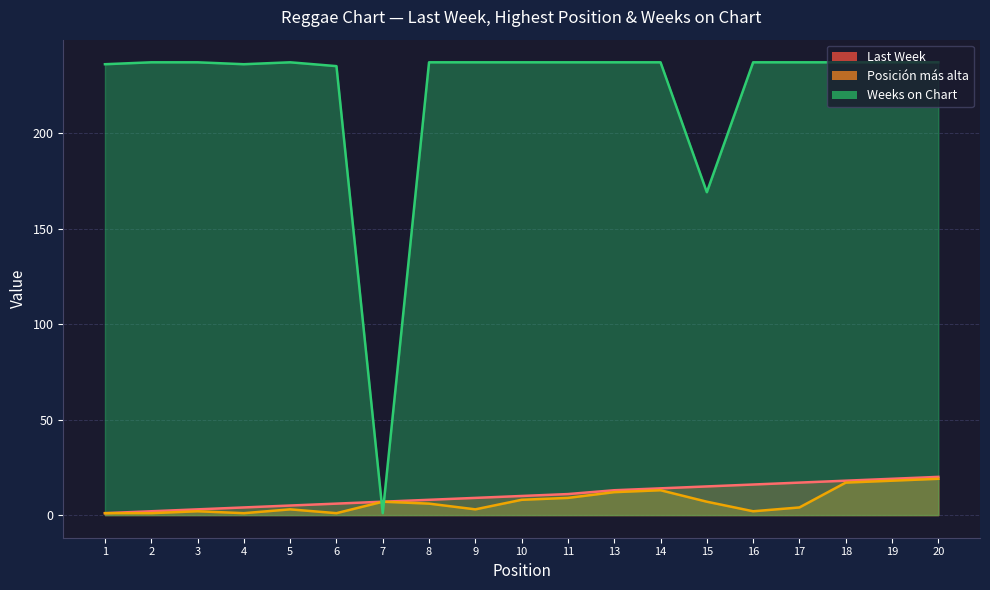

The Posición más alta series shows 18 at 19. True or false?

True